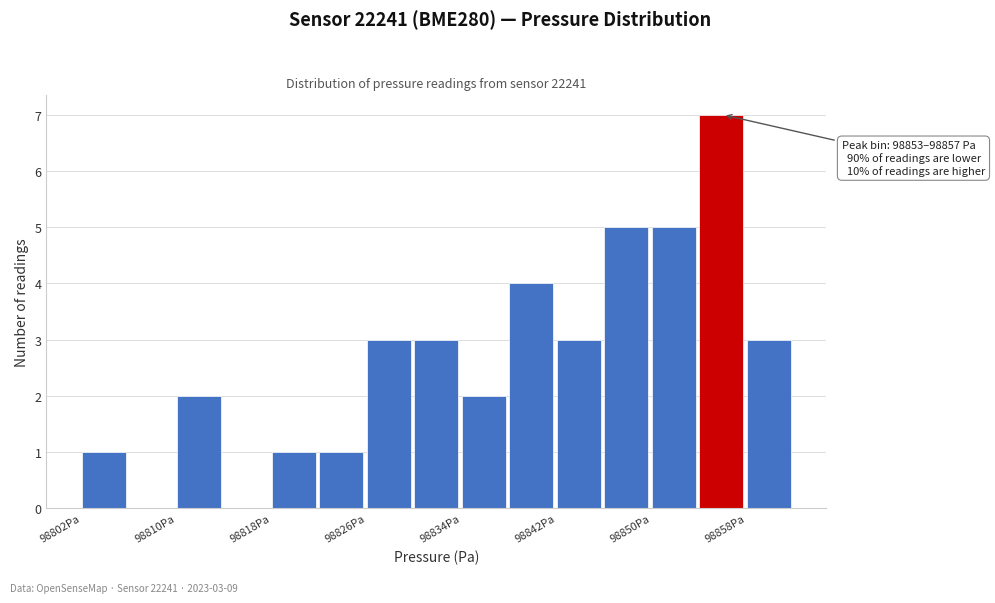

Over which range of the x-axis is the bar tallest?

98854 to 98858